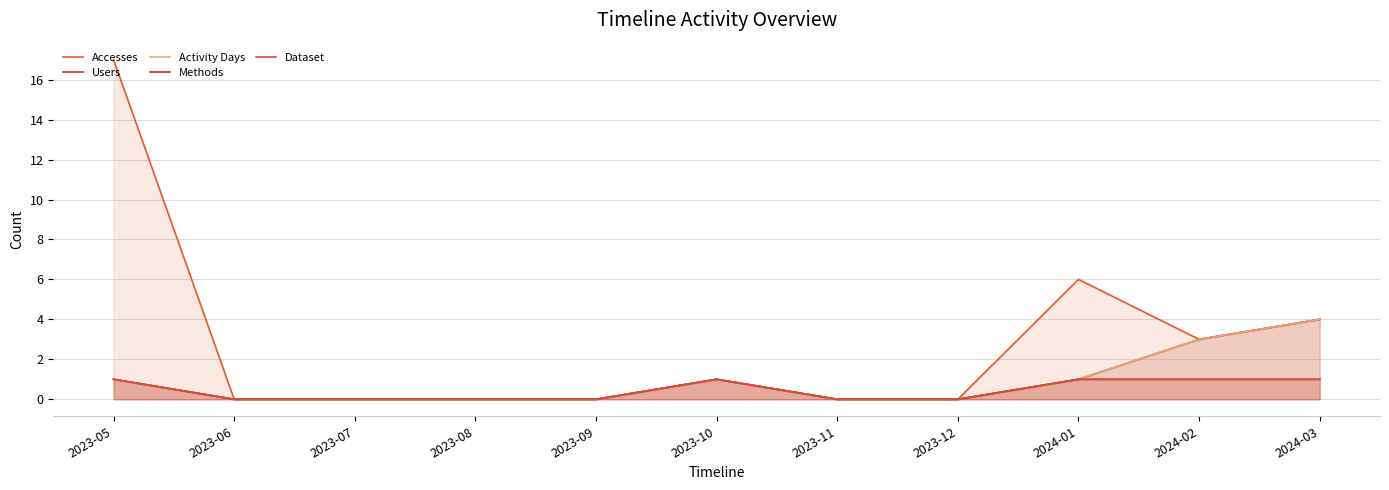

Is it true that Methods equals 1 at 2024-02?

False